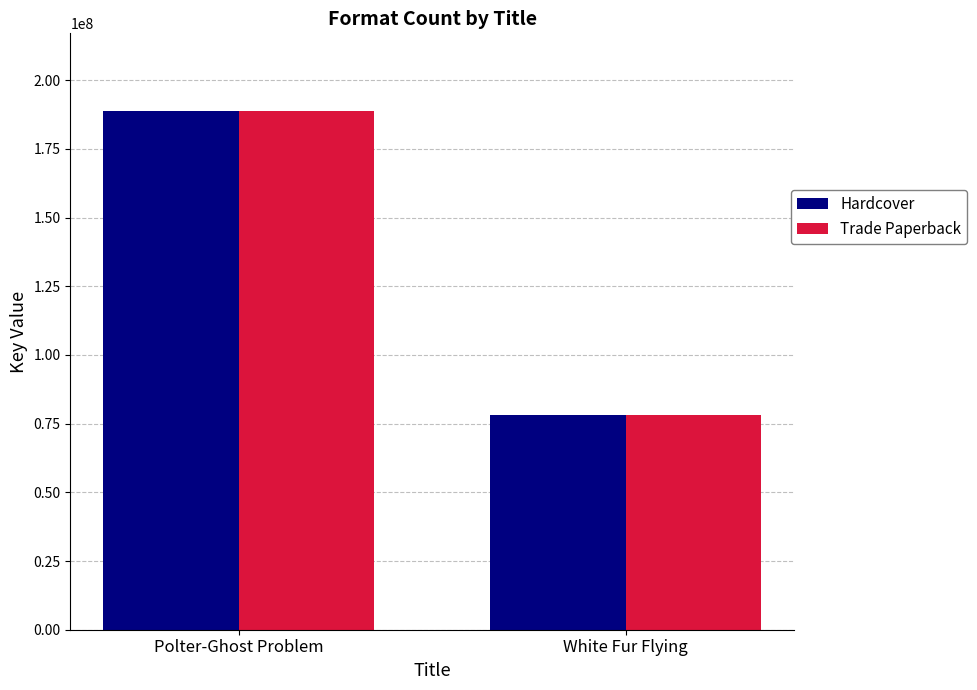

Reading left to right, transcribe all the data shown in this chart.

Hardcover: 188753558	78141489
Trade Paperback: 188753558	78141489